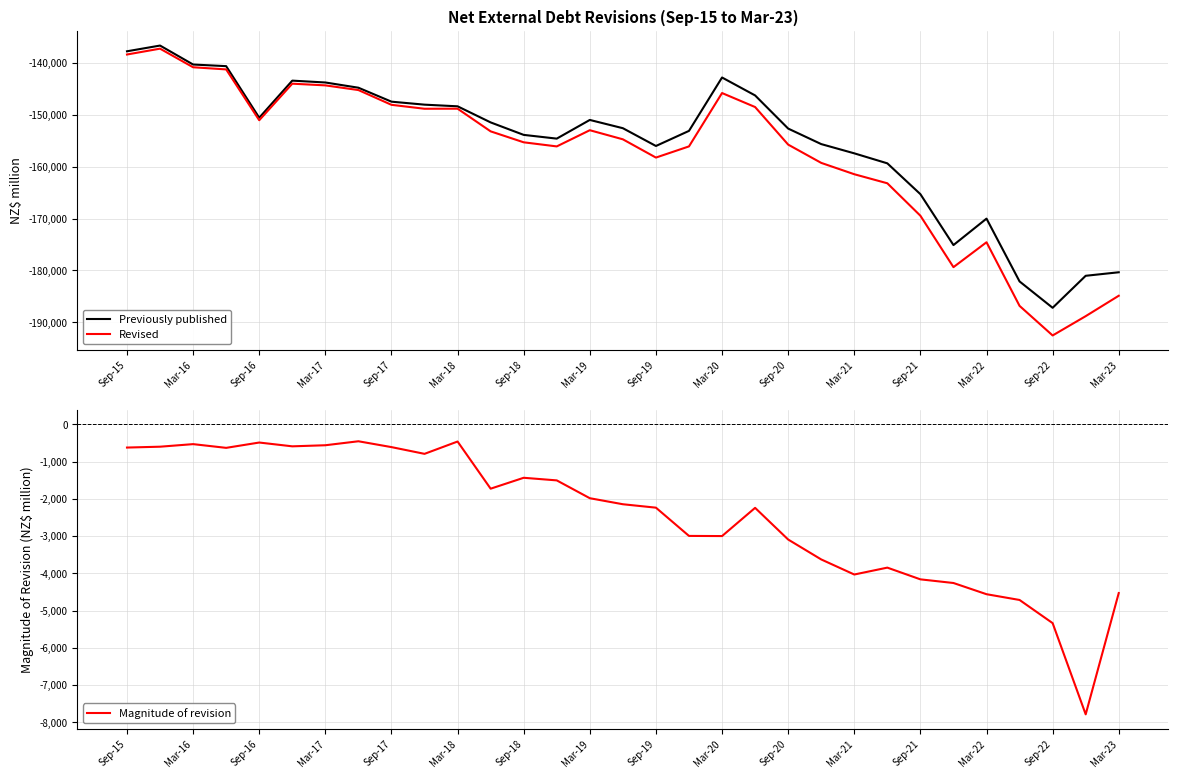

What is the minimum value for Revised?

-192559